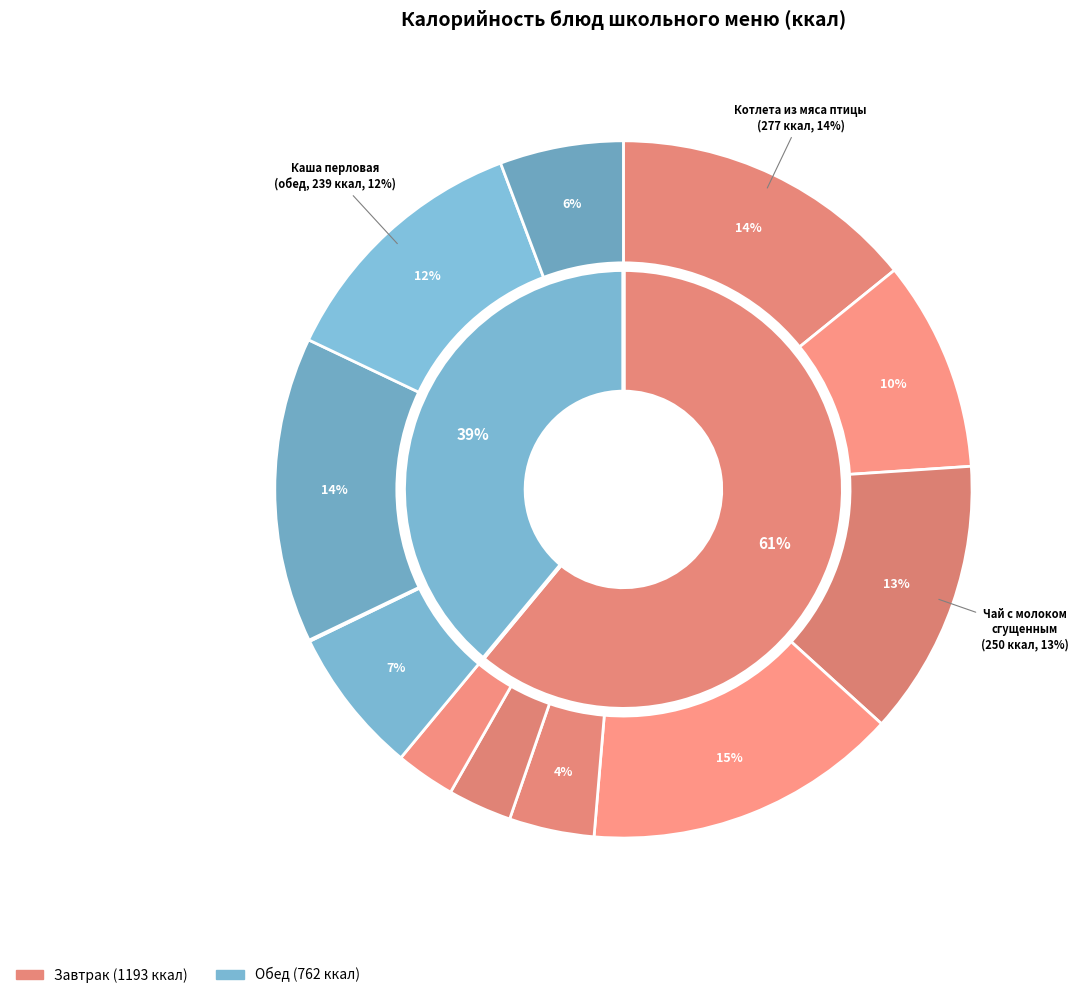

Combined, what portion of the pie is Каша перловая рассыпчатая (обед) and Компот из чернослива?

17.9%